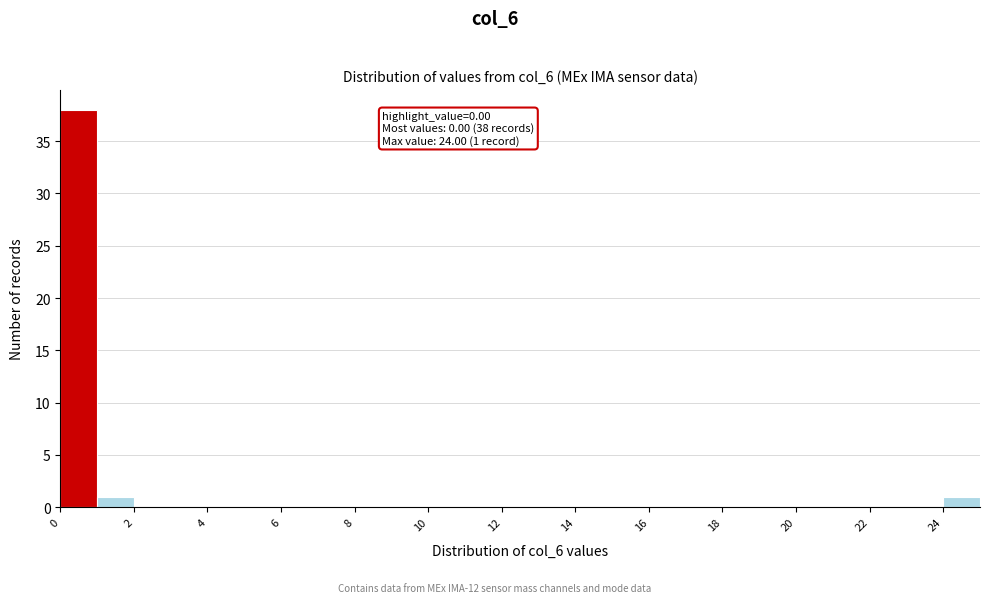

Over which range of the x-axis is the bar tallest?

0 to 1